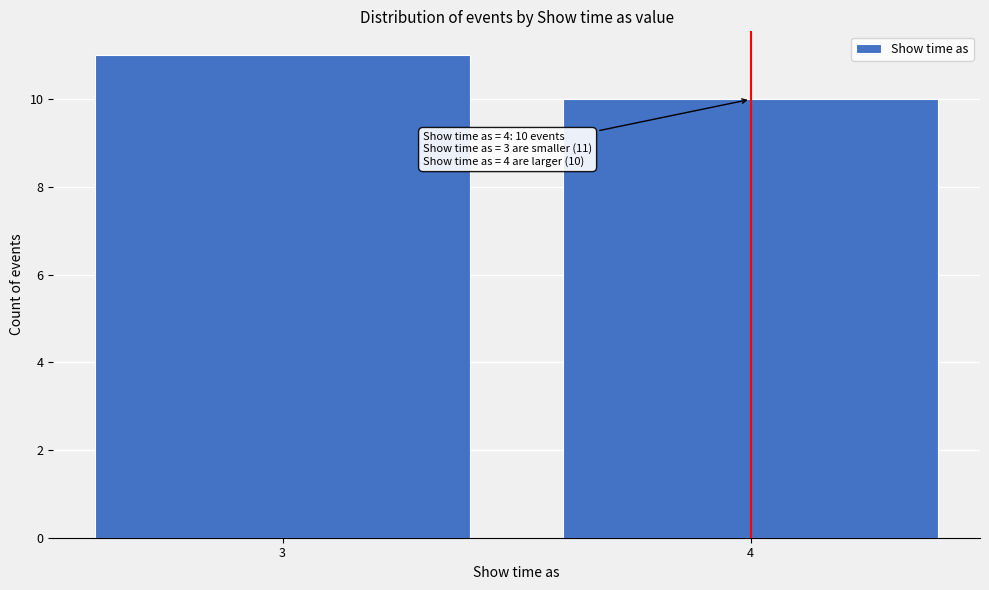

Reading left to right, transcribe all the data shown in this chart.

3=11	4=10